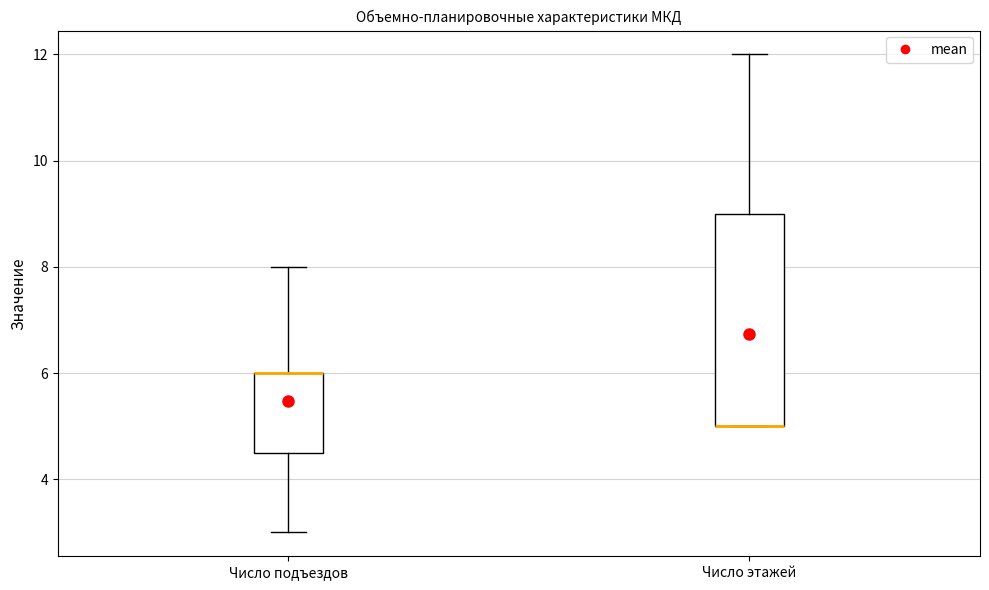

Reading left to right, read every box against the y-axis: the position of its median line, the range the box covers, and the ends of its whiskers. The values are not printed on the chart, so give them approximately, as read against the axis.

Число подъездов: median 6.0 (drawn on the box's upper edge), box 4.6 to 6.0, whiskers 3.0 to 8.0
Число этажей: median 5.0 (drawn on the box's lower edge), box 5.0 to 9.0, whiskers 5.0 to 12.0